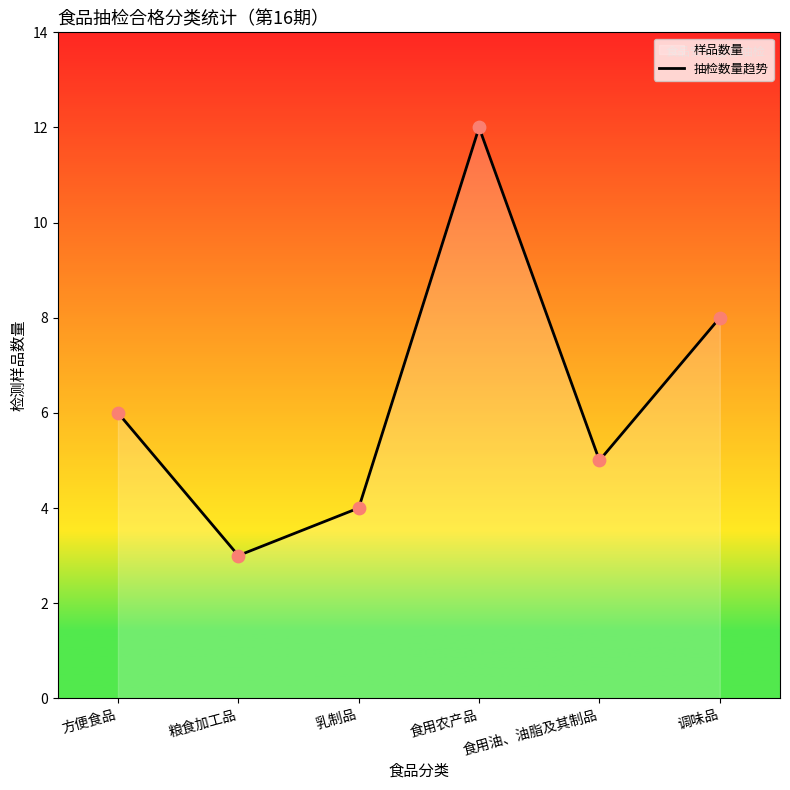

Which has a higher value, 食用农产品 or 方便食品?

食用农产品